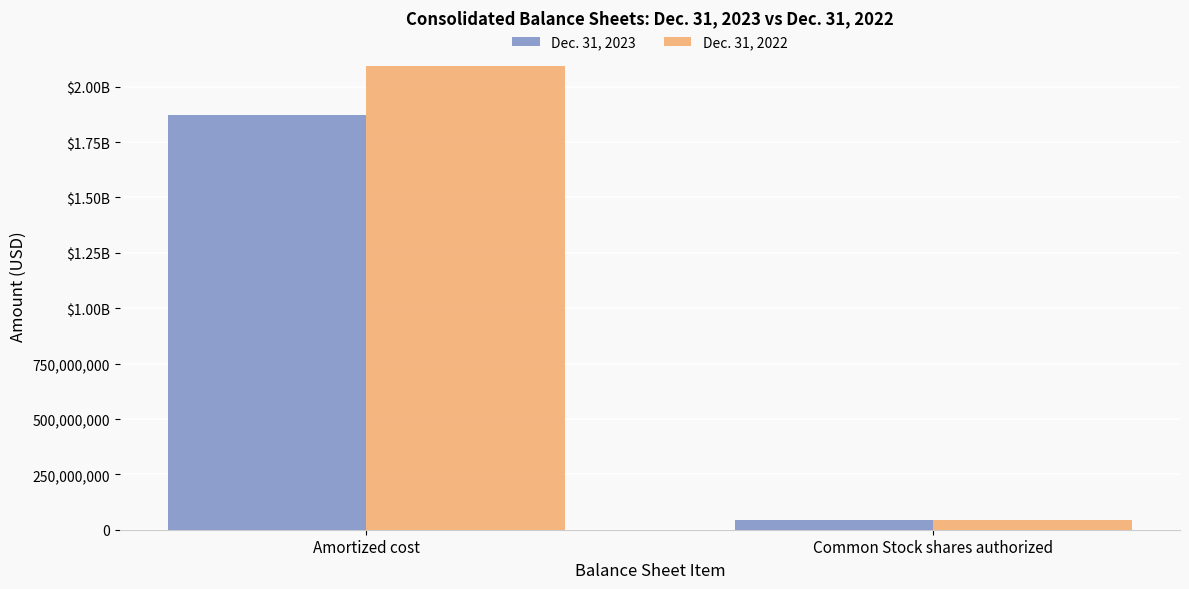

What are all the series names shown in the legend?

Dec. 31, 2023, Dec. 31, 2022